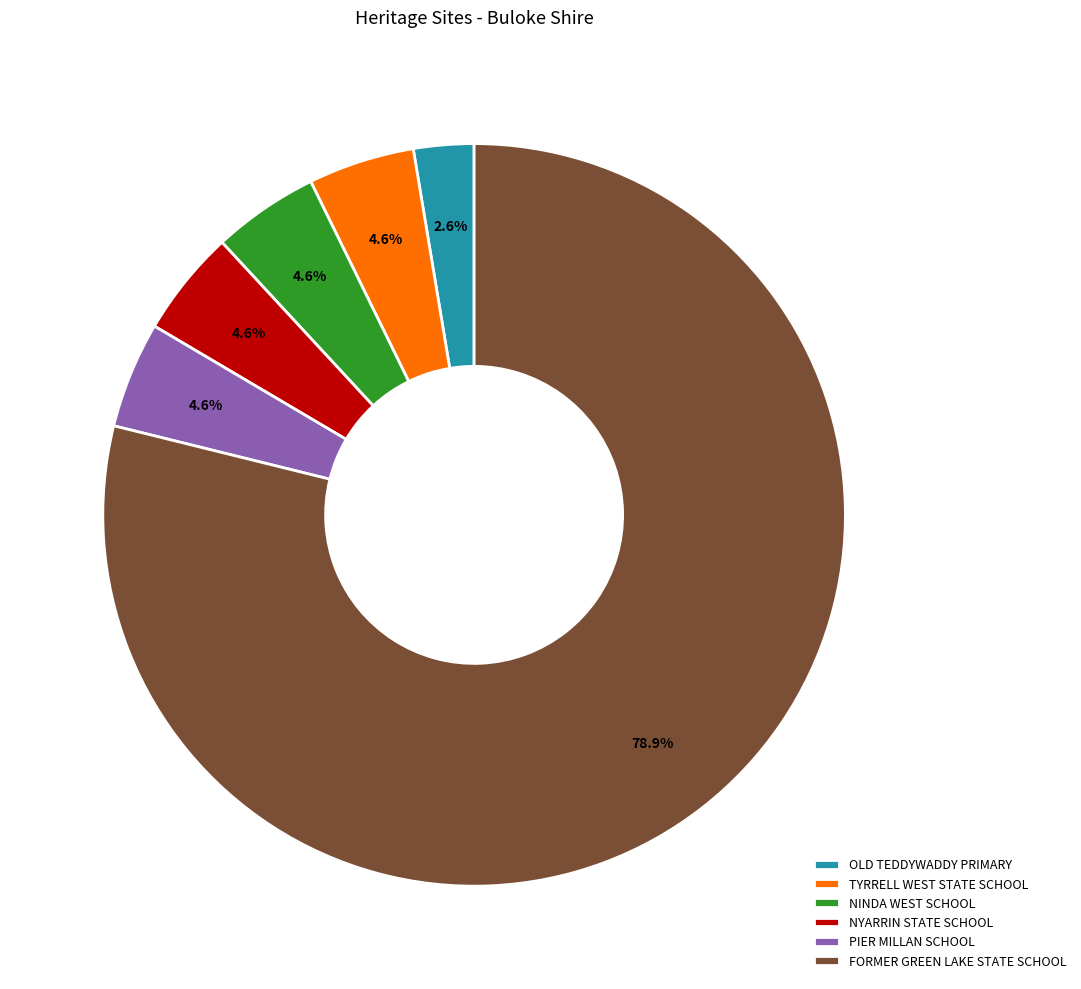

Which category accounts for the majority?

FORMER GREEN LAKE STATE SCHOOL